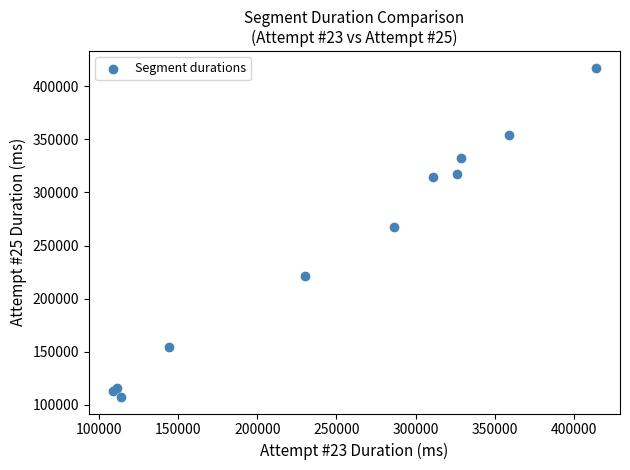

What Y value in the scatter plot is closest to 262425?

267418